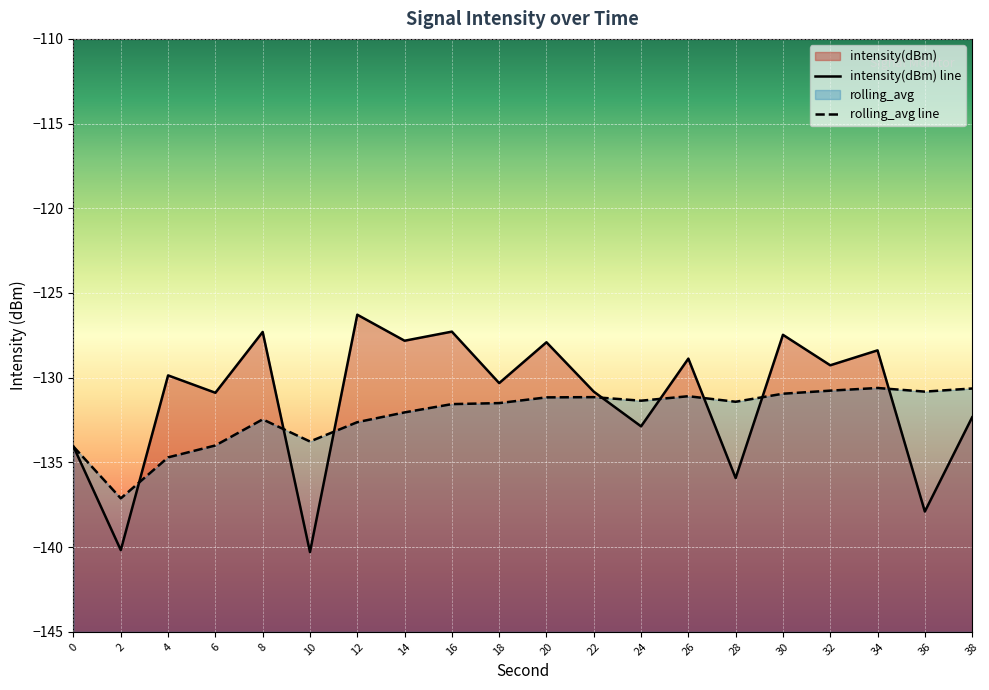

What are all the series names shown in the legend?

intensity(dBm), rolling_avg